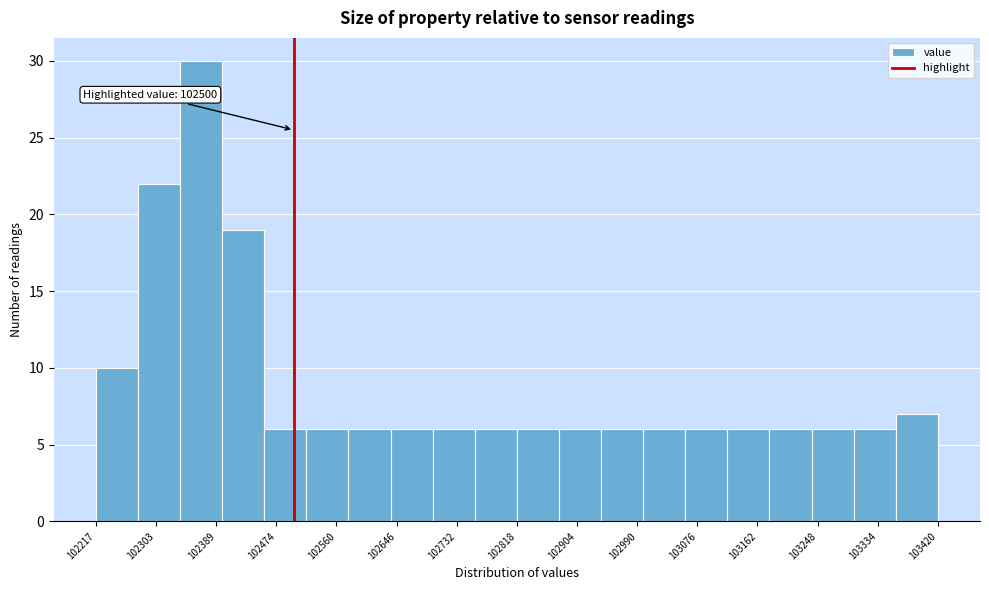

Over which range of the x-axis is the bar tallest?

102340 to 102400